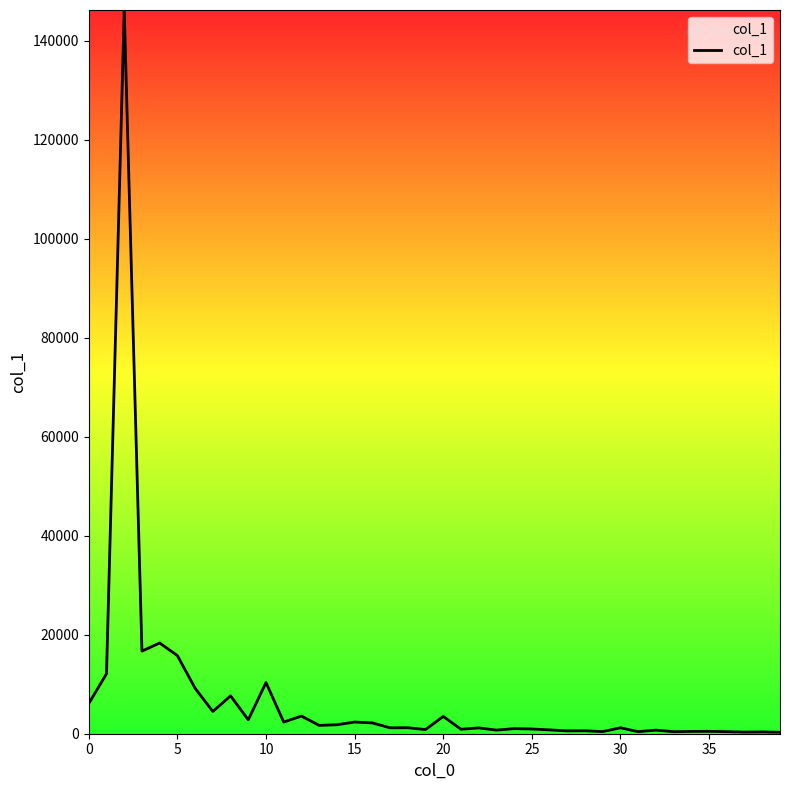

What is the difference between the maximum and minimum values?

145953